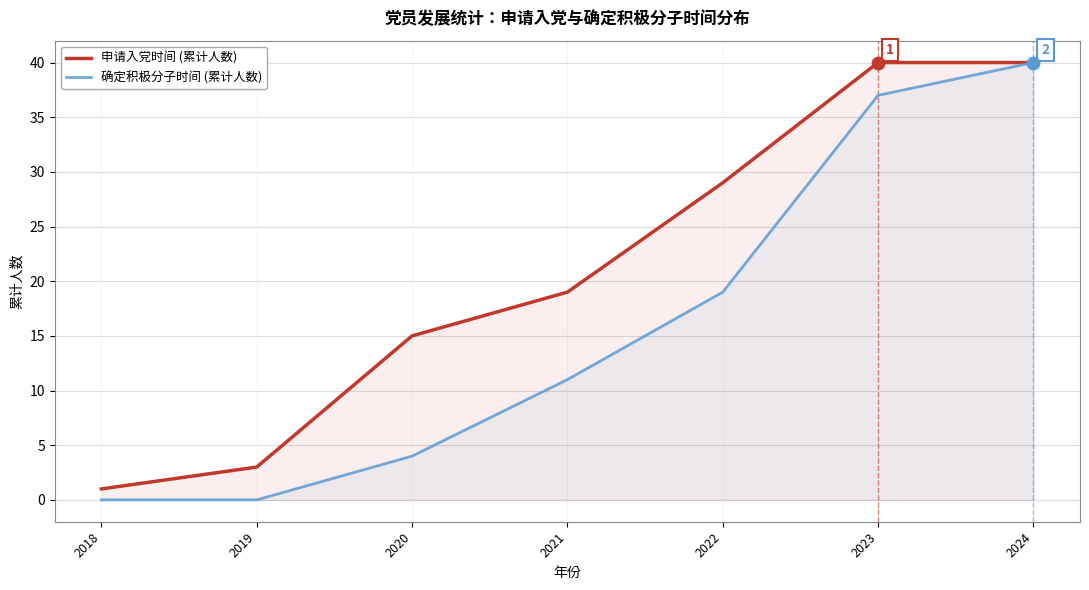

Is the value of 确定积极分子时间 (累计人数) at 2023 greater than the value of 申请入党时间 (累计人数) at 2020?

Yes